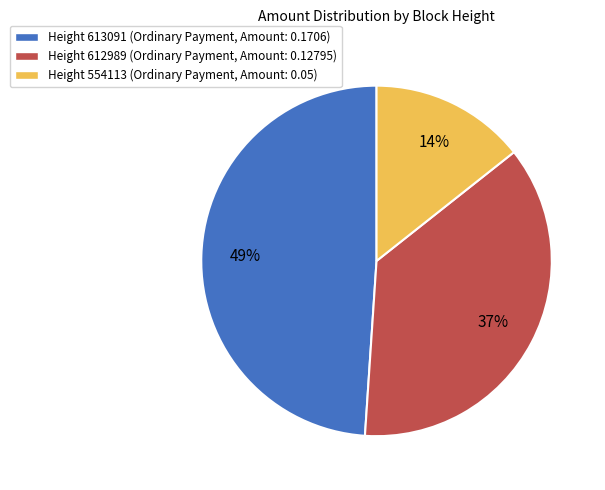

To the nearest percent, what portion does Height 612989 represent?

37%